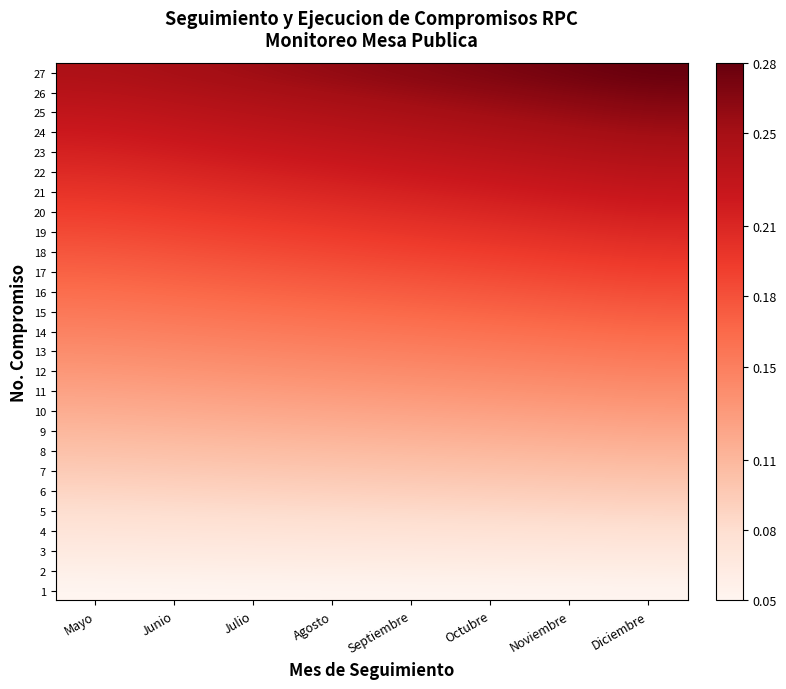

Which series has the largest total across all categories?

27